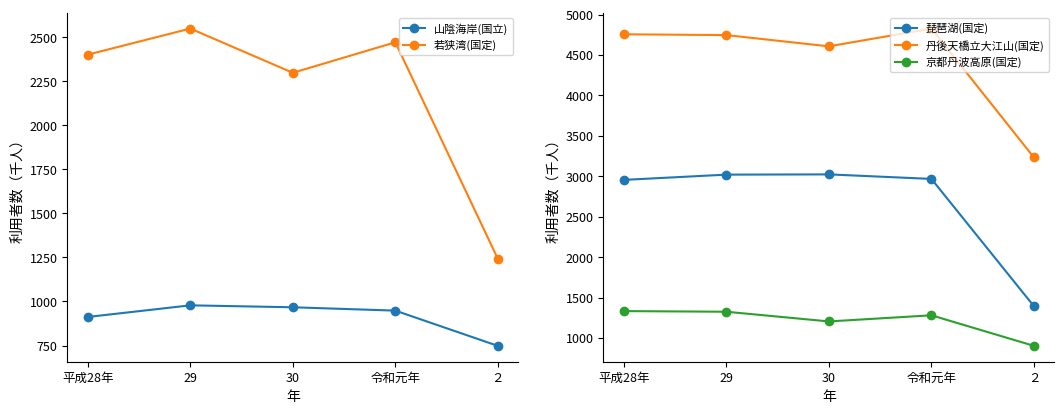

How many lines are shown in the chart?

5